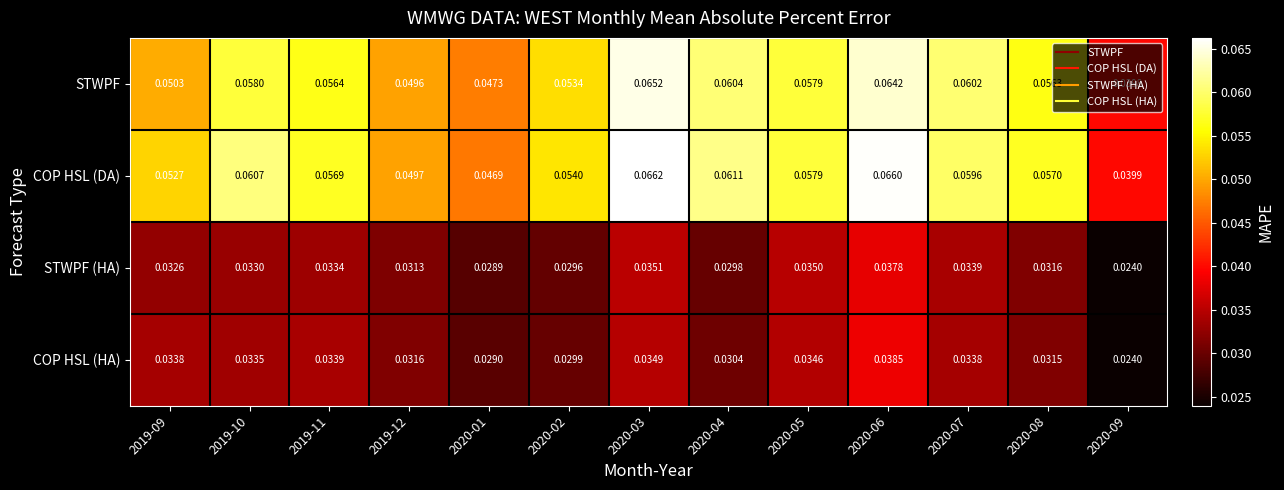

At 2020-01, list the series in order from largest to smallest.

STWPF, COP HSL (DA), COP HSL (HA), STWPF (HA)